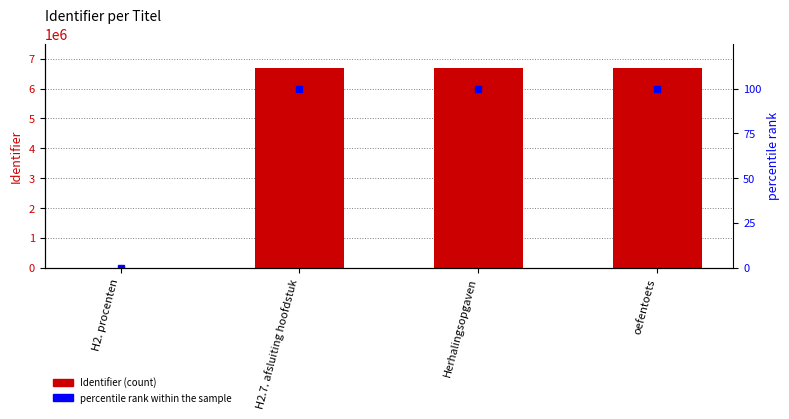

What is the label of the 2nd bar from the right?

Herhalingsopgaven